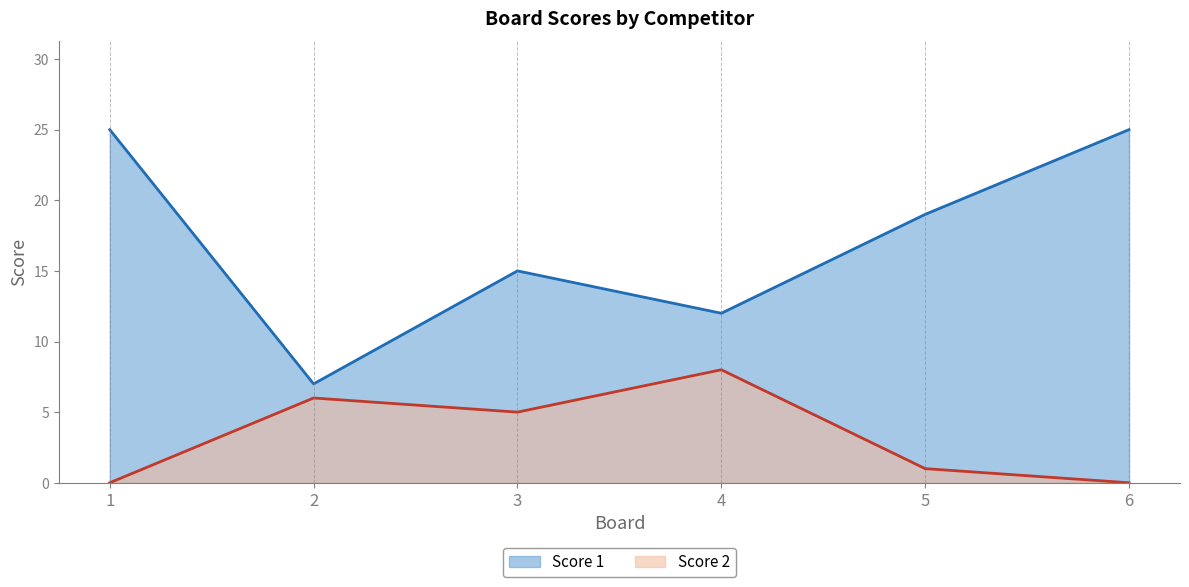

What is the minimum value for Score 1?

7